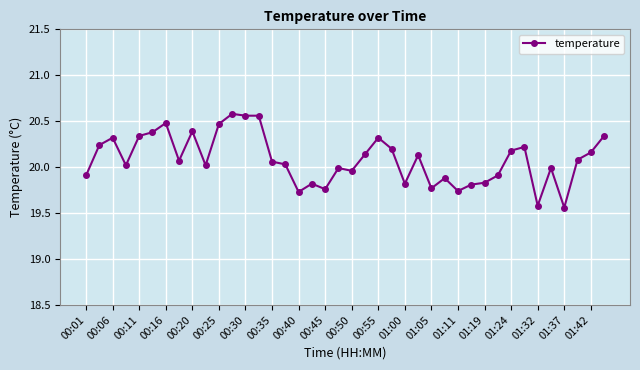

True or false: there are more than 1 points higher than both neighbors.

True